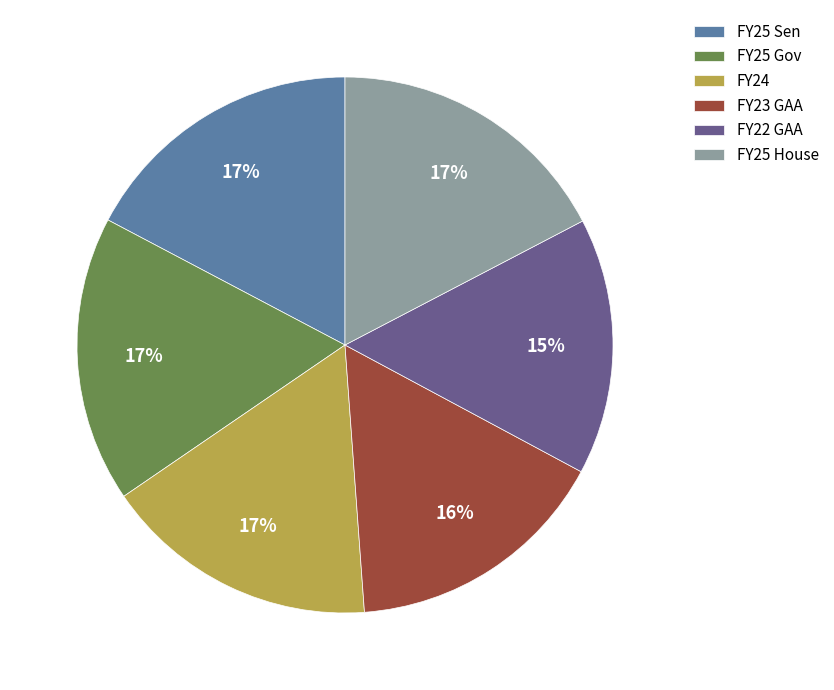

Does FY22 GAA represent more than half of the total?

No